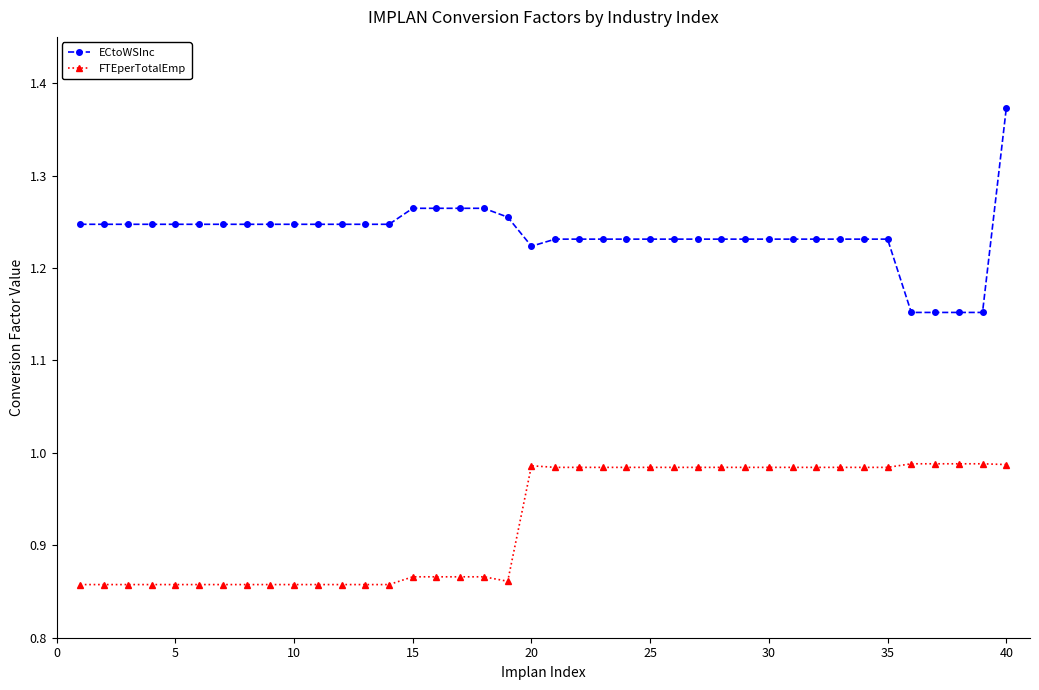

What is the sum of all FTEperTotalEmp values?

37.0